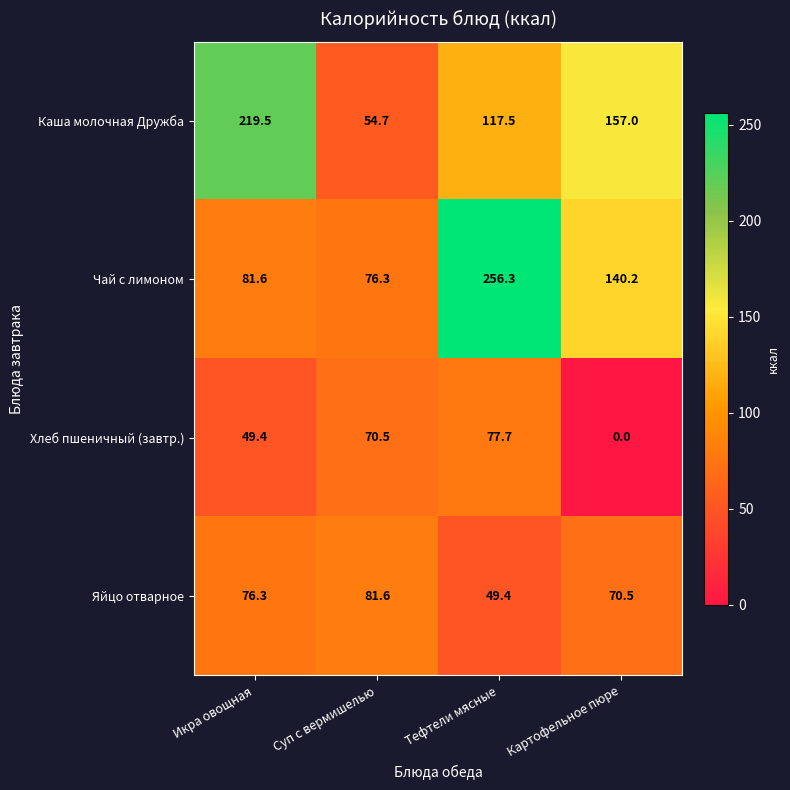

List the series in order of their peak value, lowest first.

Хлеб пшеничный (завтр.), Яйцо отварное, Каша молочная Дружба, Чай с лимоном